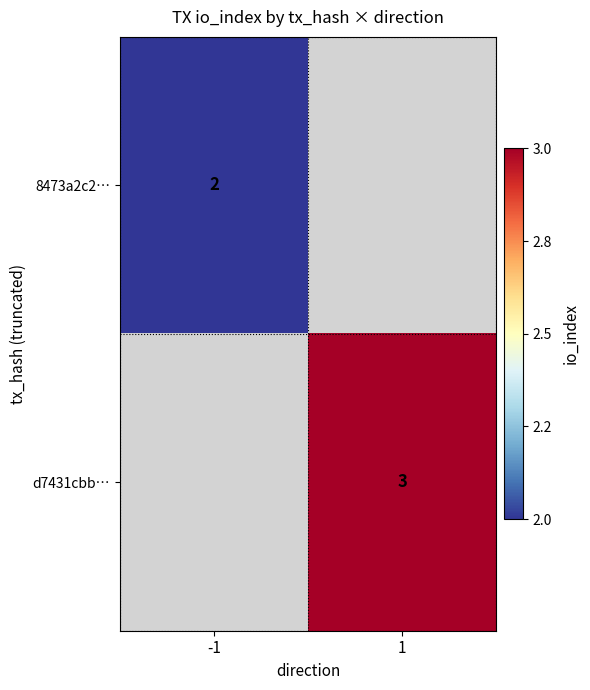

Is the value of d7431cbb… at 1 greater than the value of 8473a2c2… at -1?

Yes